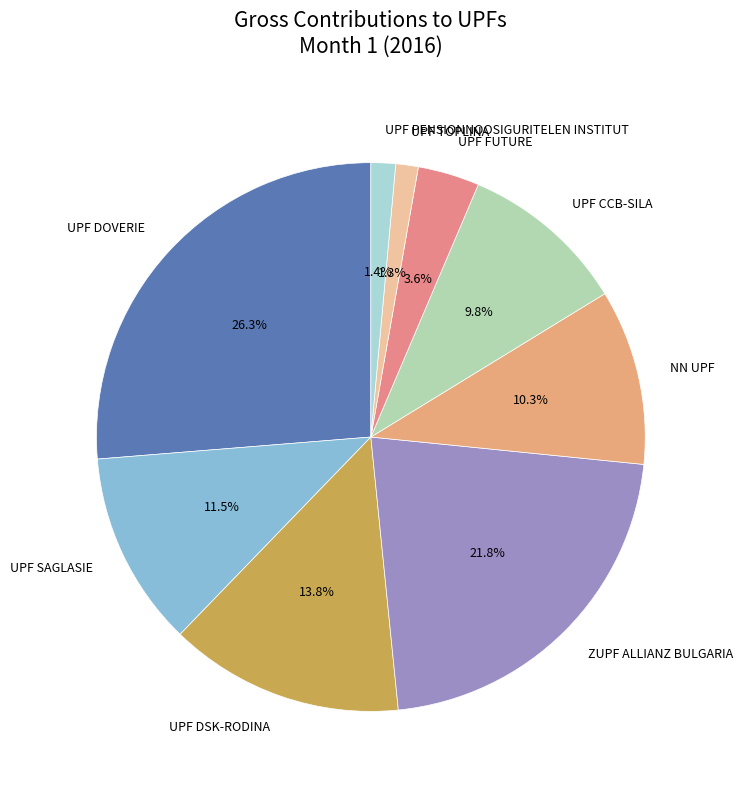

How many segments does this pie chart have?

9